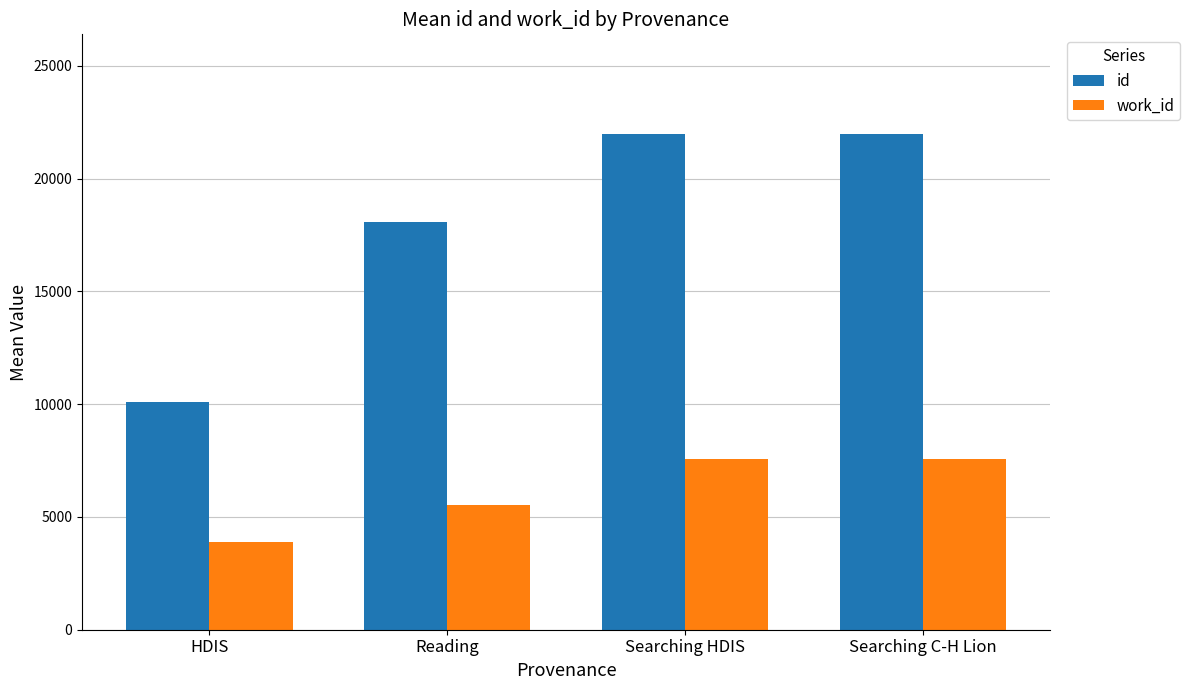

What is the value of the work_id bar at the 2nd from the left?

5516.9